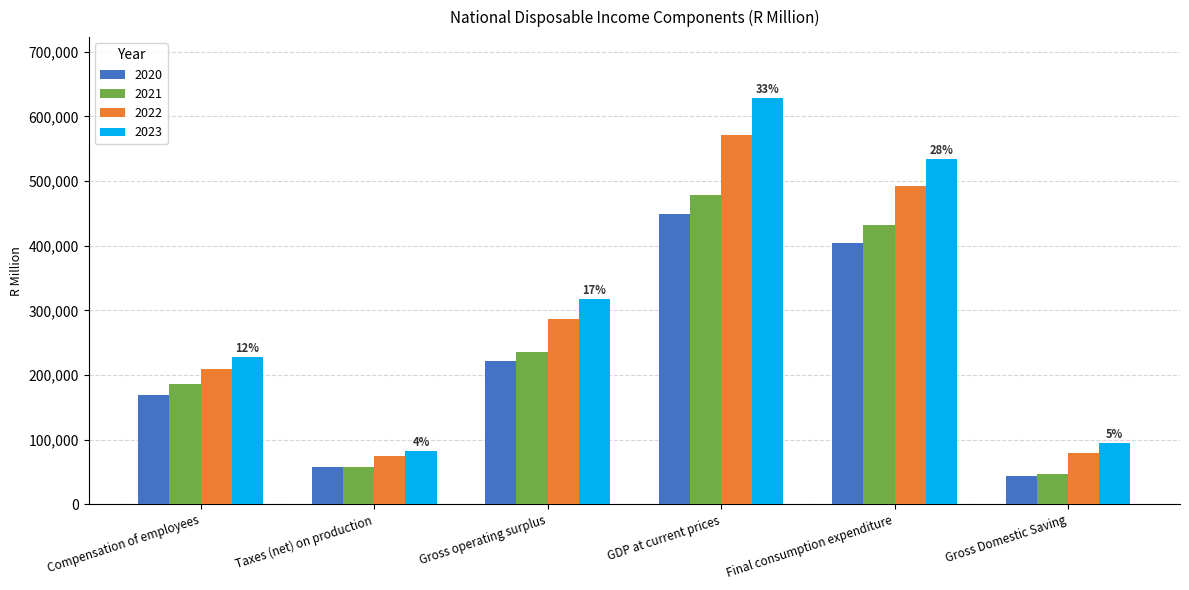

What is the sum of all 2022 values?

1712376